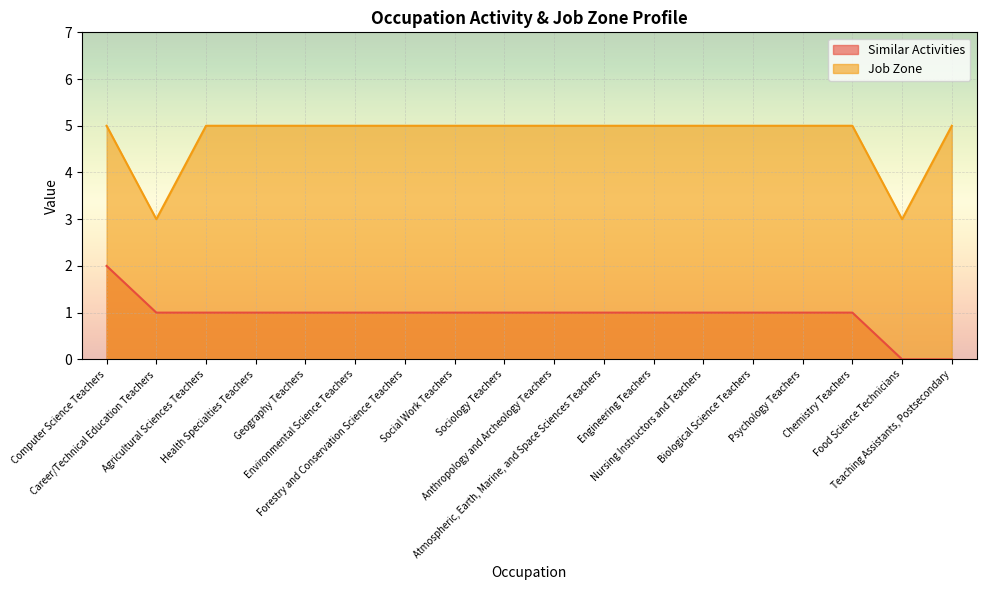

True or false: Similar Activities has a value of 0 at Health Specialties Teachers.

False